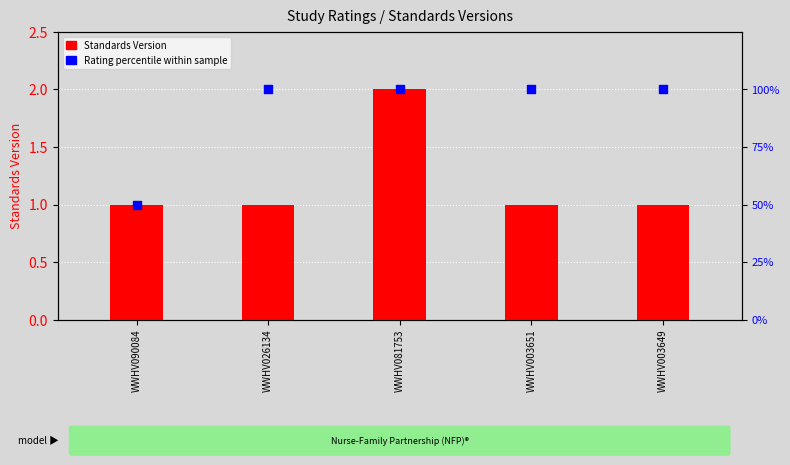

Which series reaches the maximum Y coordinate?

Rating percentile